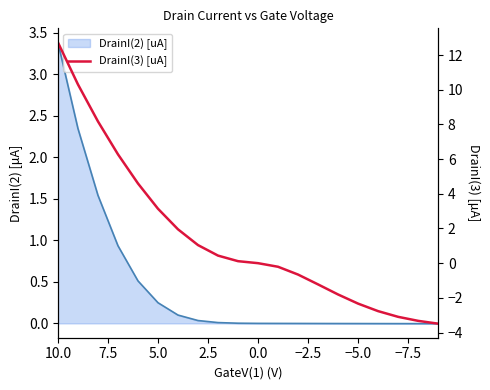

What is the smallest value displayed?

-3.5